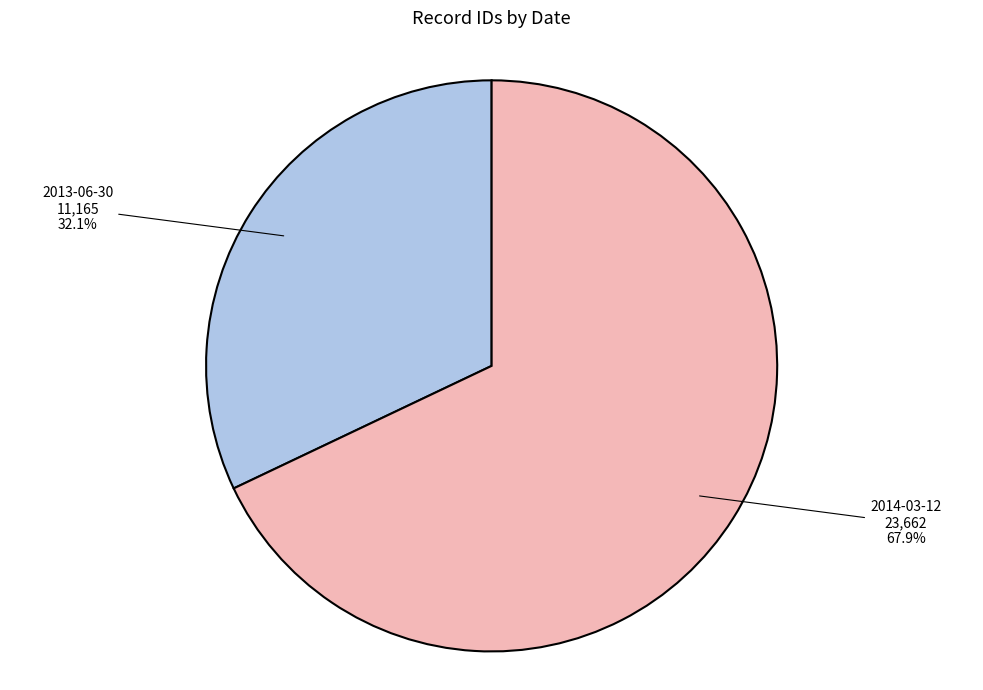

Which category has the smallest portion of the pie?

2013-06-30